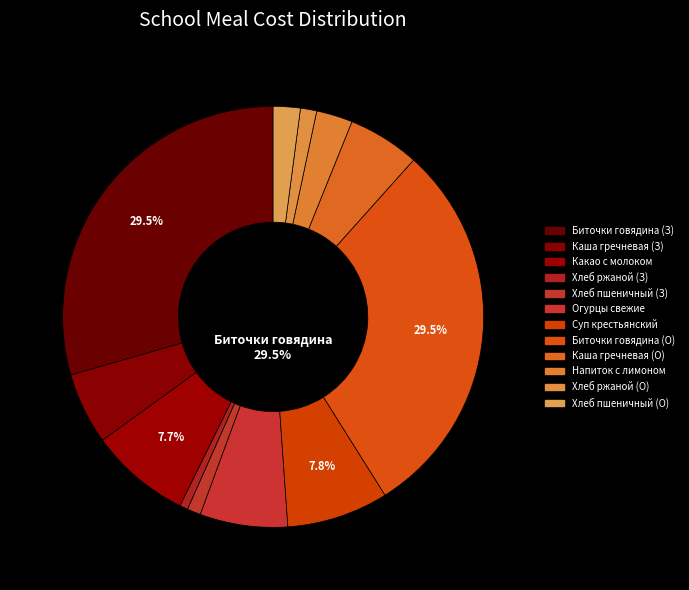

To the nearest percent, what is the combined percentage of Биточки из говядины с добавлением курицы (Обед) and Хлеб ржаной (Завтрак)?

30%